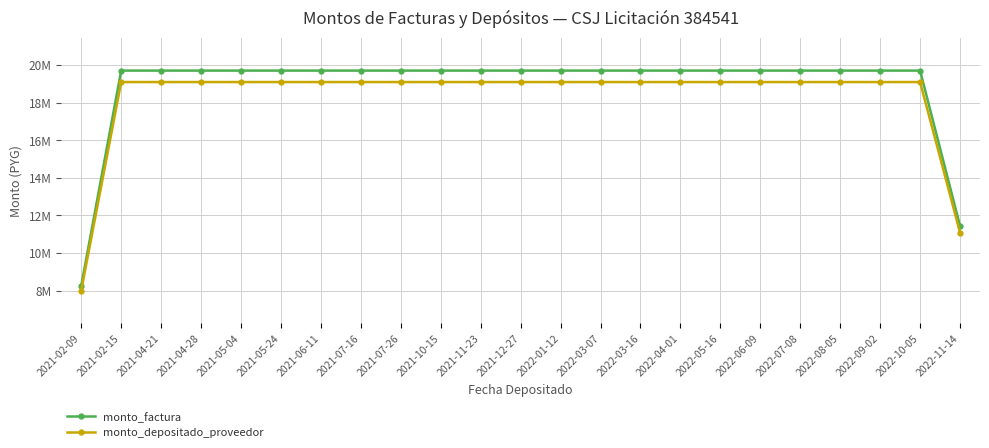

True or false: monto_factura and monto_depositado_proveedor intersect in this chart.

False